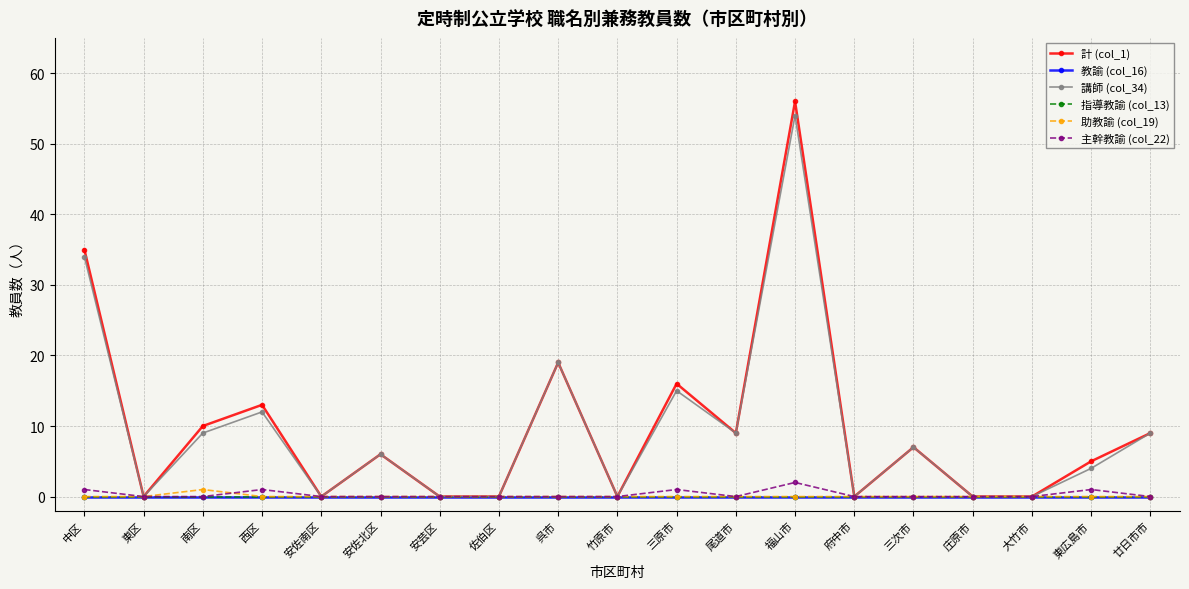

The value of 指導教諭 (col_13) at 佐伯区 is 0. True or false?

True